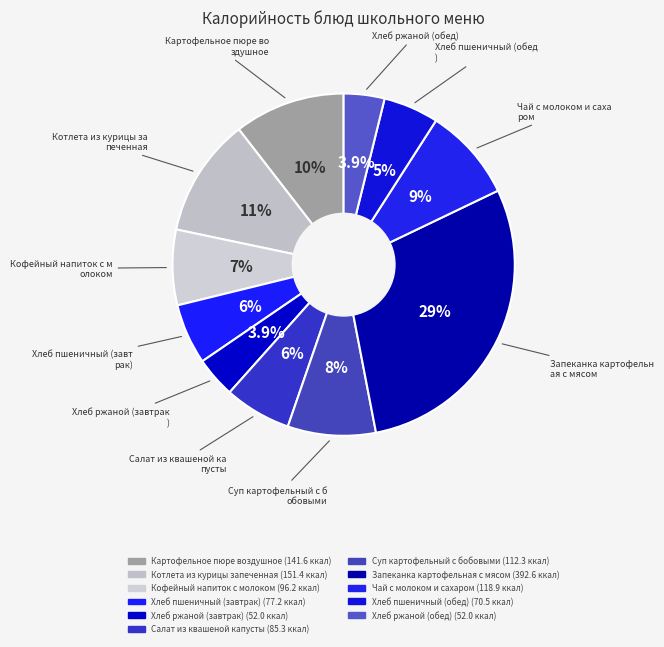

To the nearest percent, what is the combined percentage of Салат из квашеной капусты and Кофейный напиток с молоком?

13%